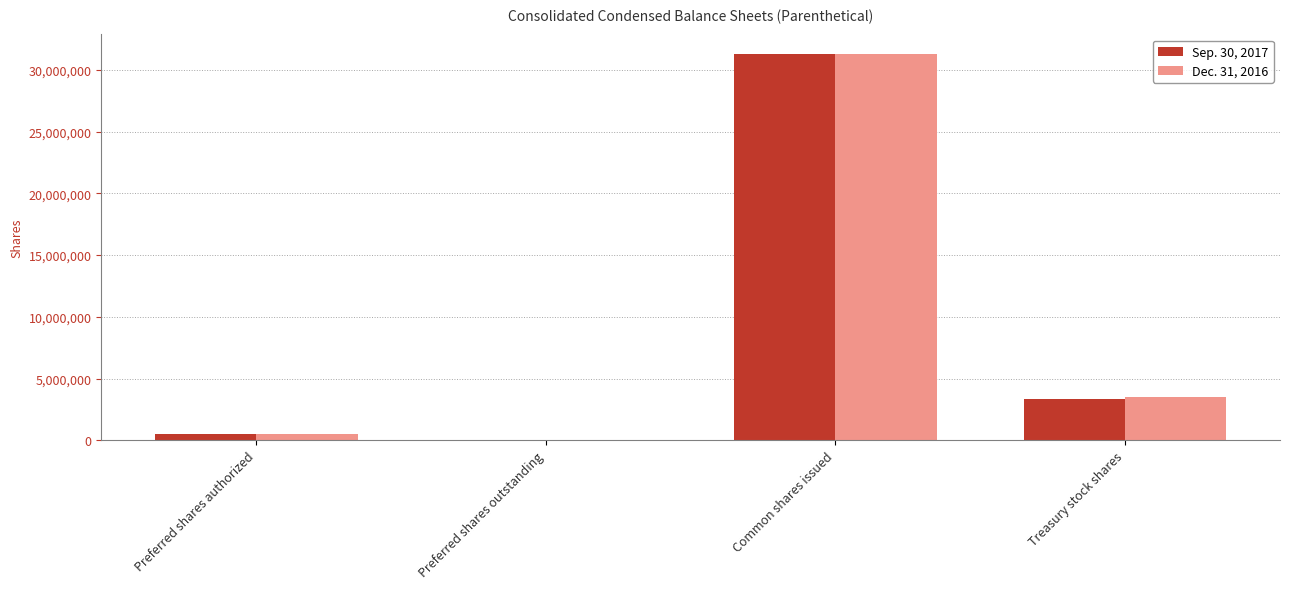

At which label does Dec. 31, 2016 first exceed 3471121?

Common shares issued